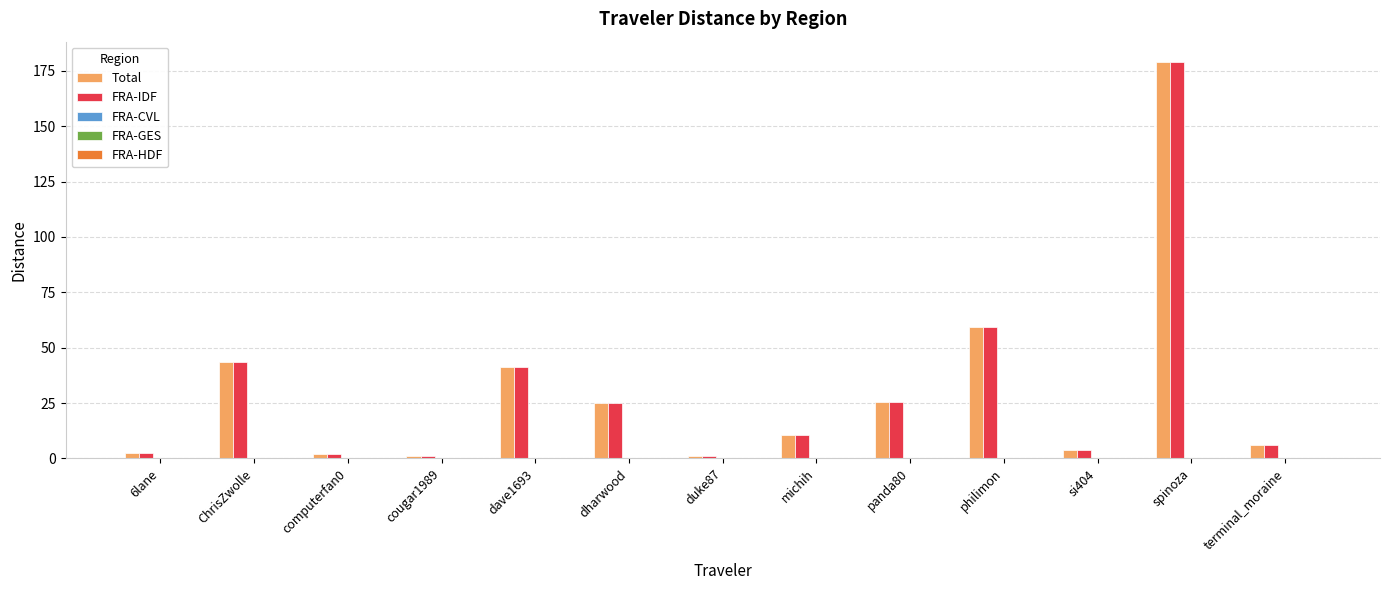

At how many categories does at least one series exceed 35?

4